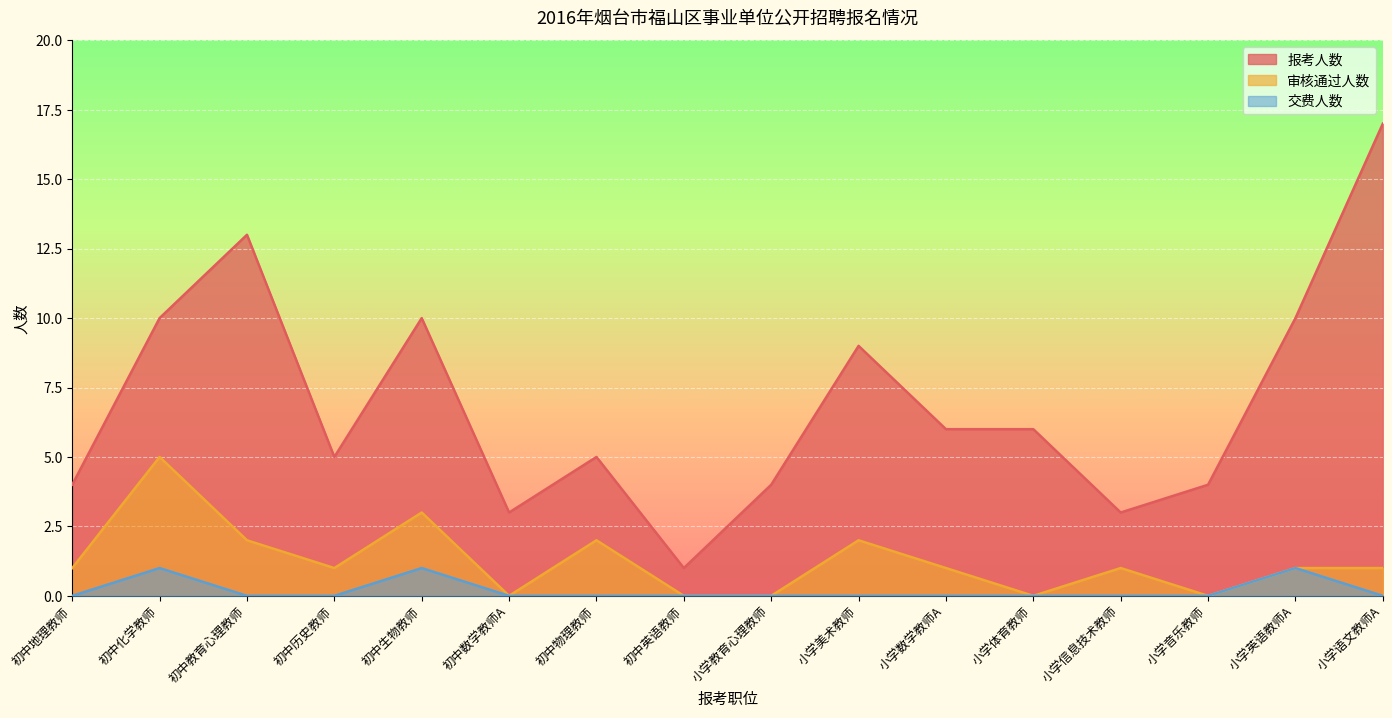

Count the 审核通过人数 values in the range 0 to 2.

14